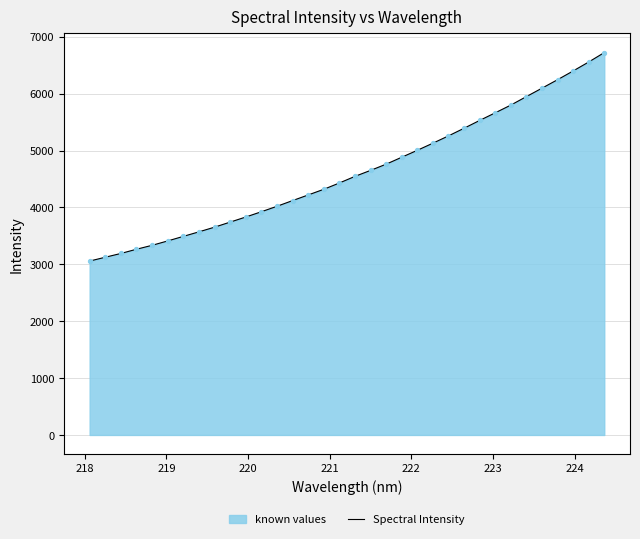

What is the difference between the maximum and minimum values?

3665.3